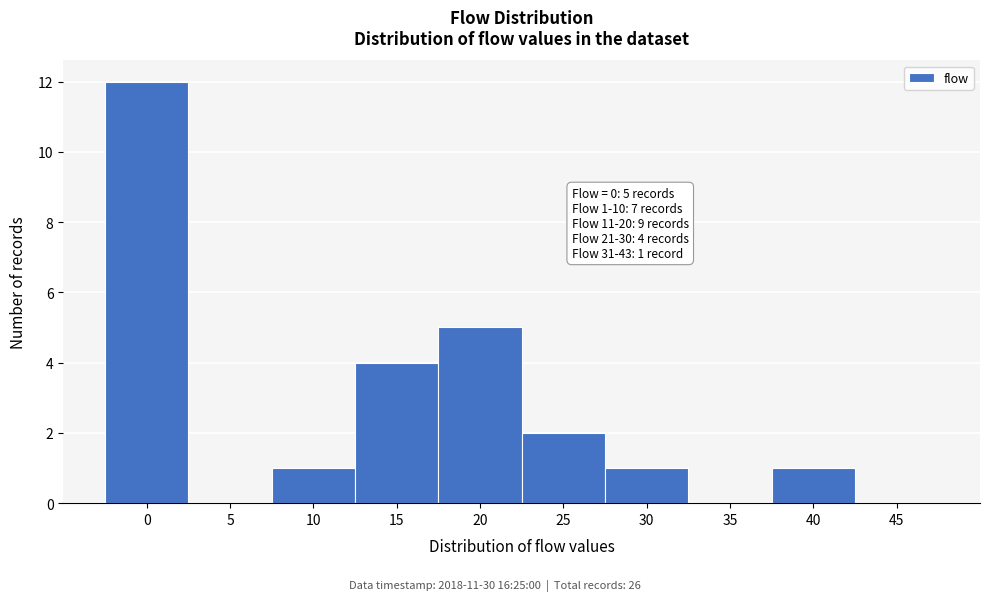

Reading left to right, extract all data points from this chart.

0=12	5=0	10=1	15=4	20=5	25=2	30=1	35=0	40=1	45=0